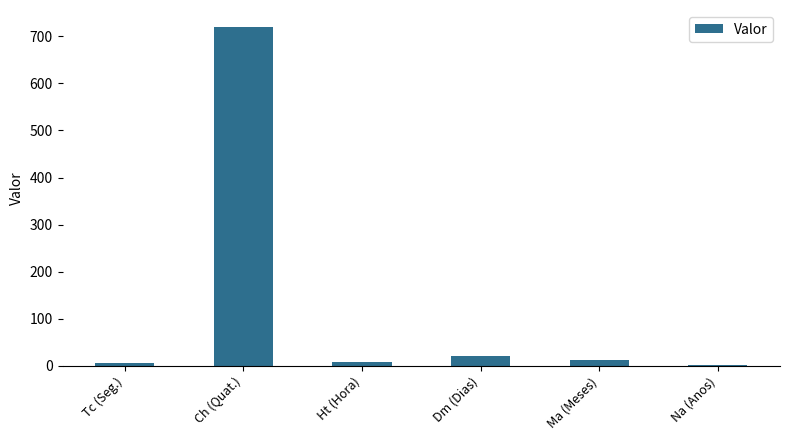

Which label corresponds to the largest value in the chart?

Ch (Quat.)